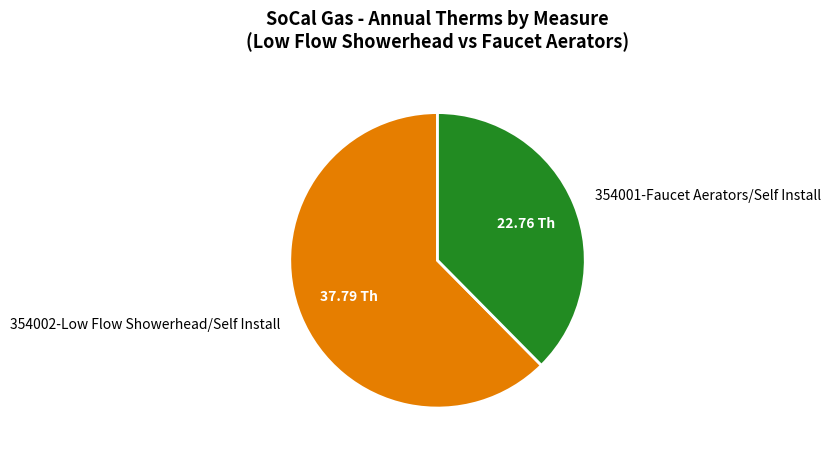

Which has a higher value, 354001-Faucet Aerators/Self Install or 354002-Low Flow Showerhead/Self Install?

354002-Low Flow Showerhead/Self Install